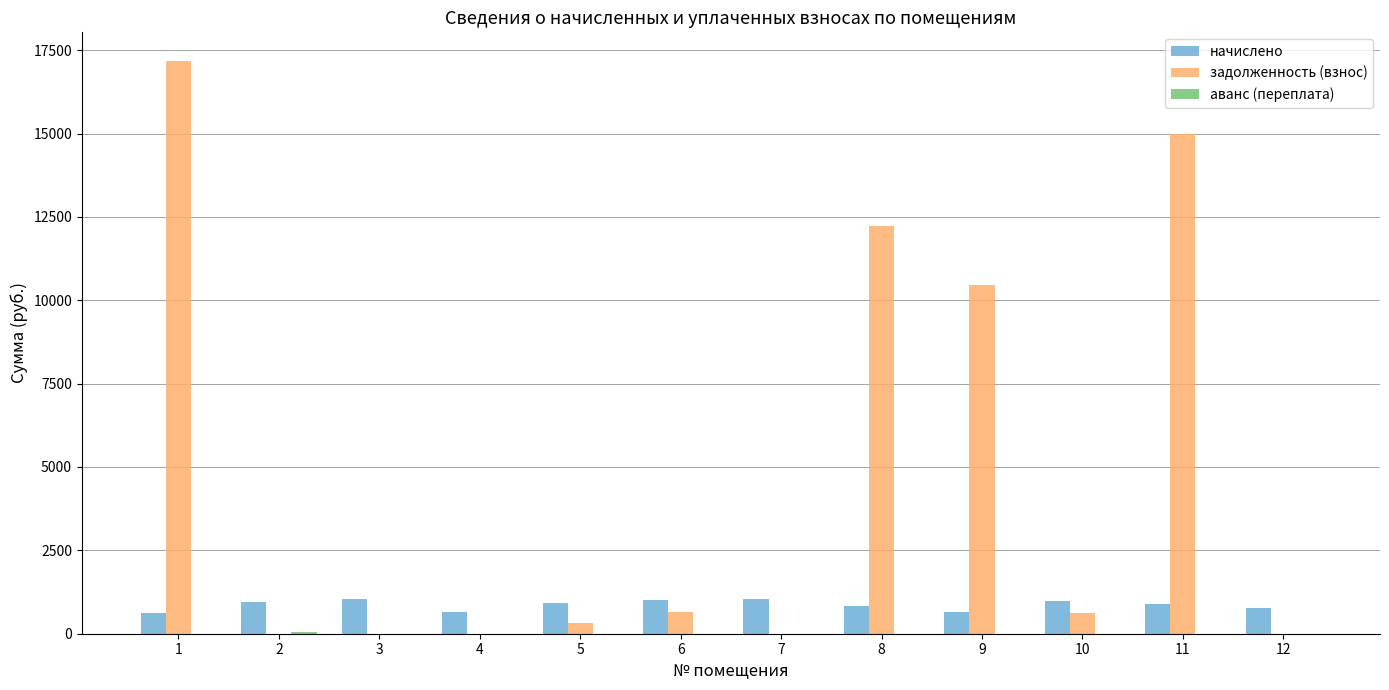

Which series has the largest total across all categories?

задолженность (взнос)